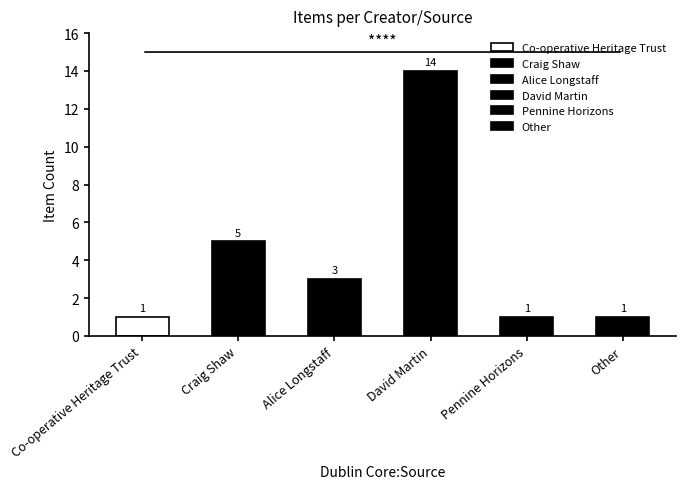

How many categories are shown in the chart?

6